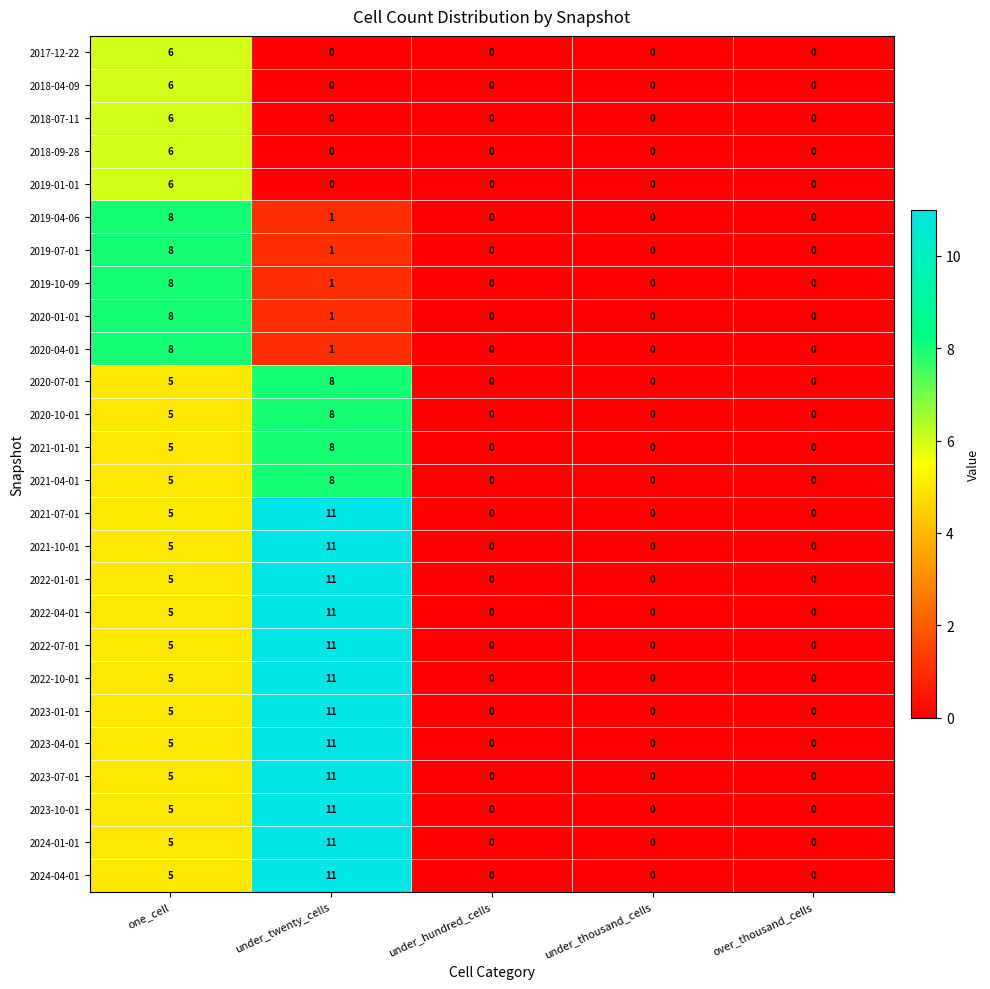

How many data points does each series have?

5